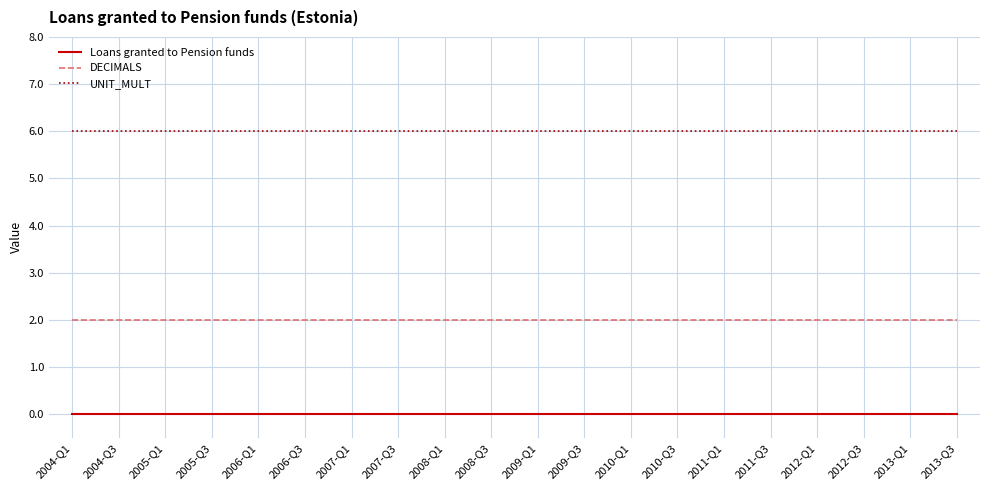

What are all the series names shown in the legend?

Loans granted to Pension funds, DECIMALS, UNIT_MULT